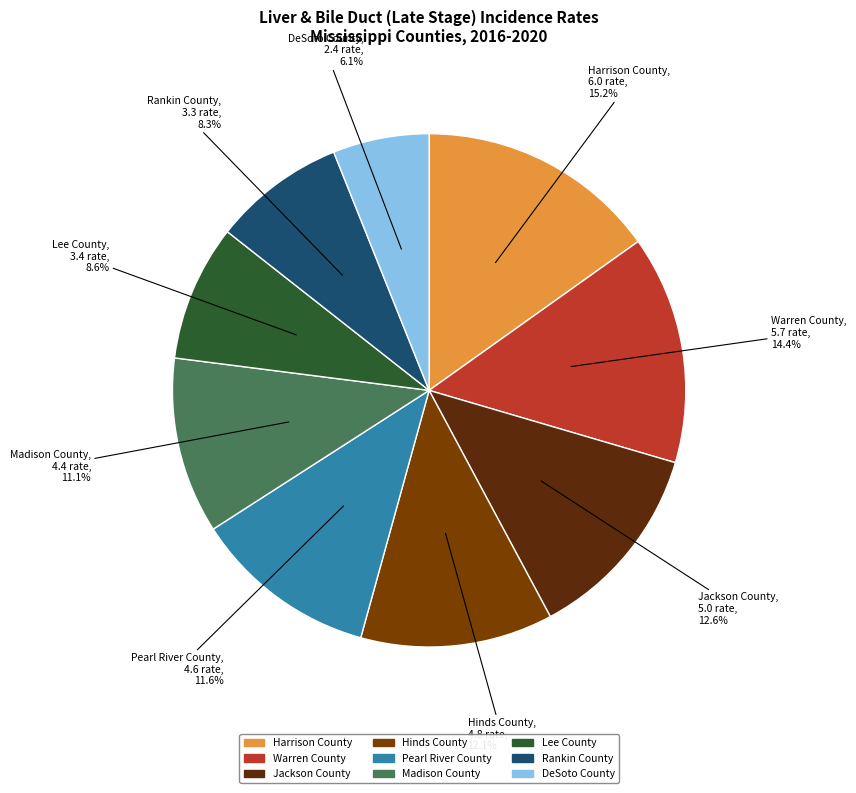

Is there a majority slice in this chart?

No